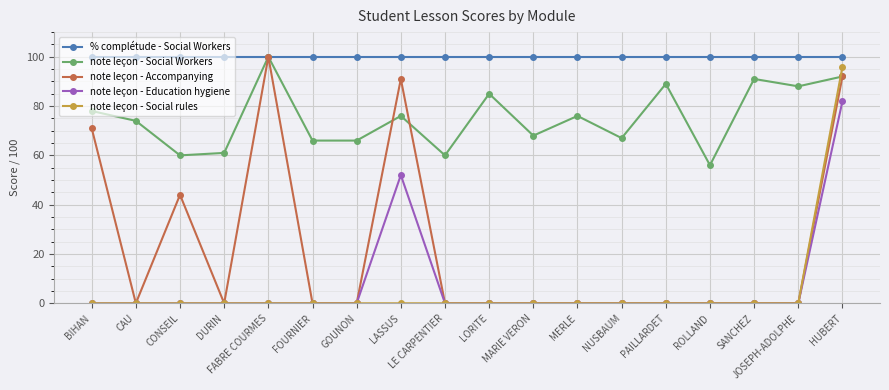

The % complétude - Social Workers series shows 100 at CAU. True or false?

True